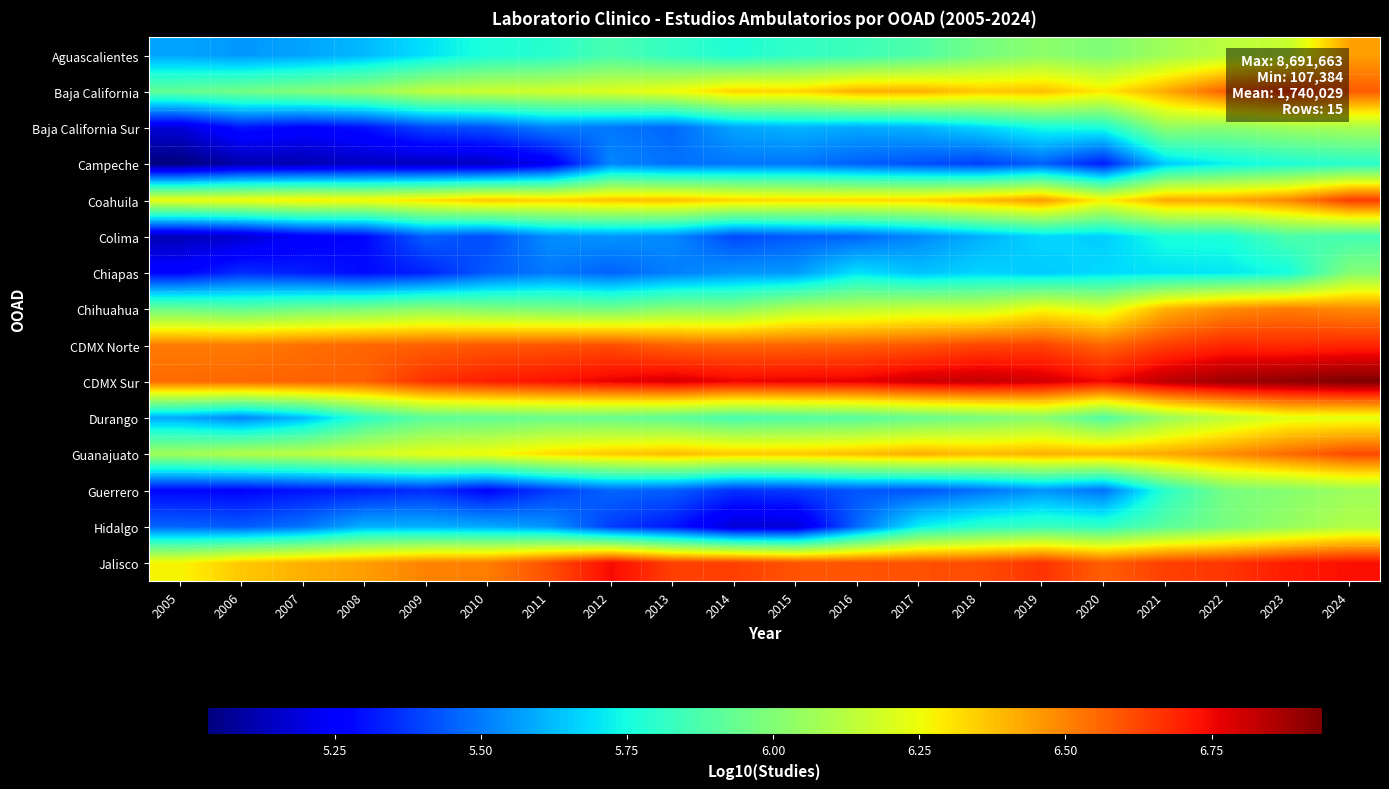

Between 2019 and 2015, which is larger?

2019